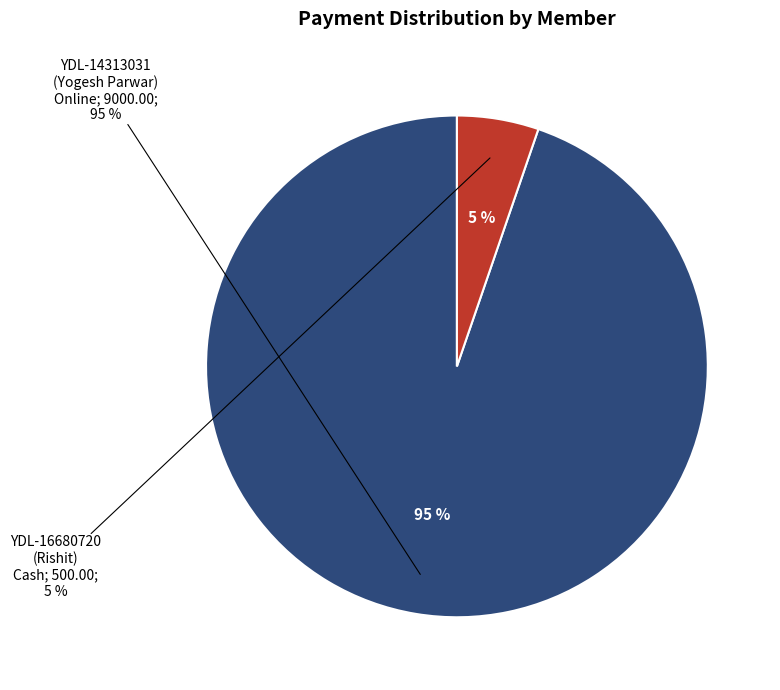

Which category has the biggest portion of the pie?

YDL-14313031 (Yogesh Parwar)
Online: 9000